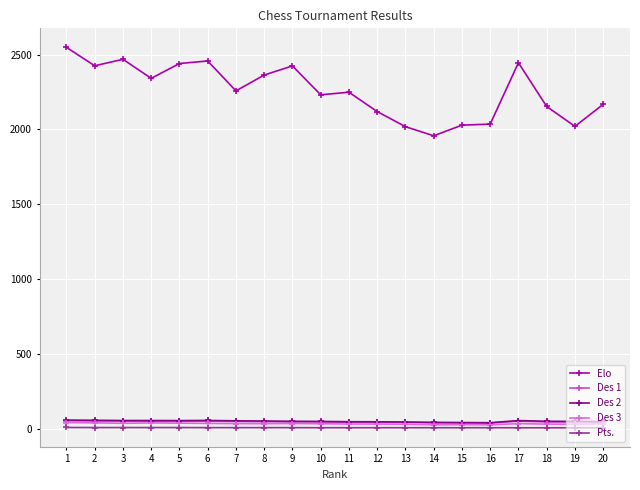

Which series has the widest spread of values?

Elo